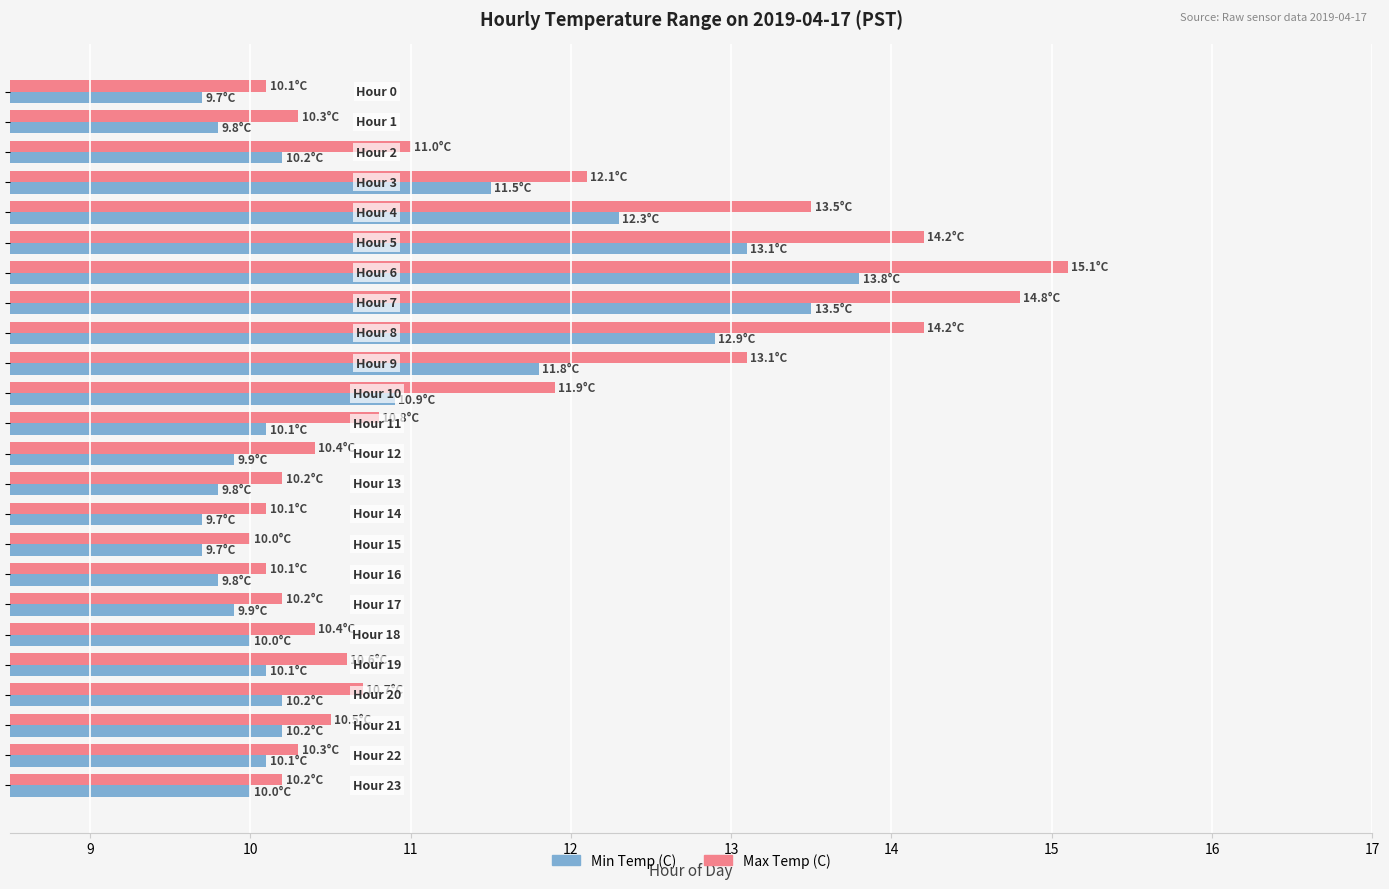

Rank the series by their average value, from highest to lowest.

Max Temp (C), Min Temp (C)